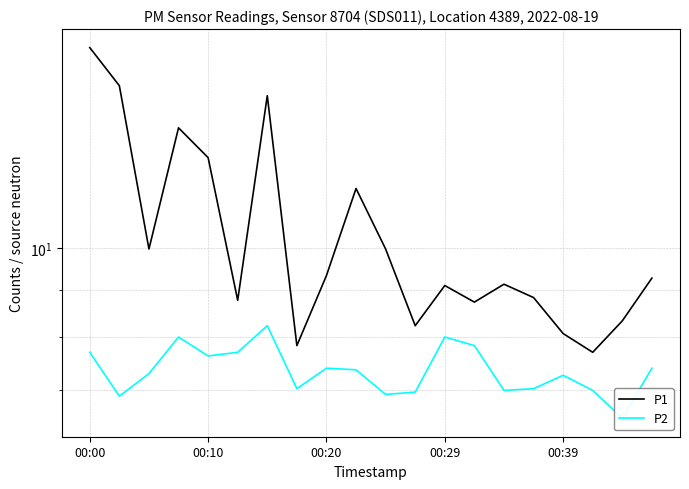

In P1, how many points are higher than both neighbors (excluding endpoints)?

5